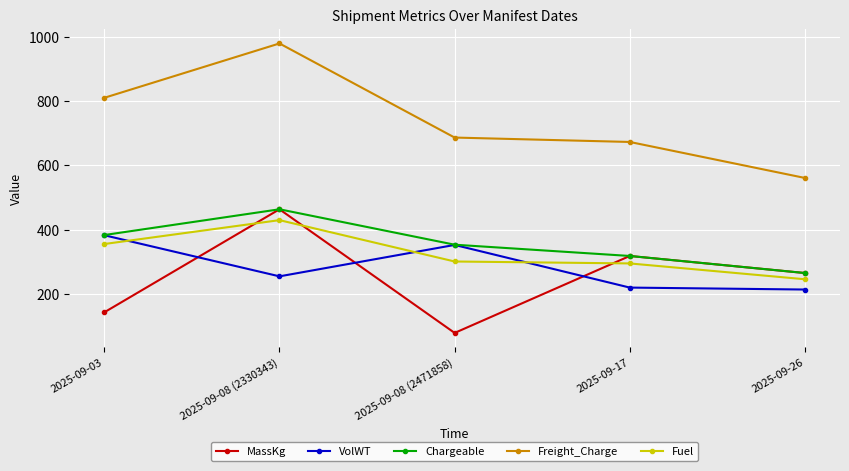

How many Chargeable values are between 319 and 384?

3